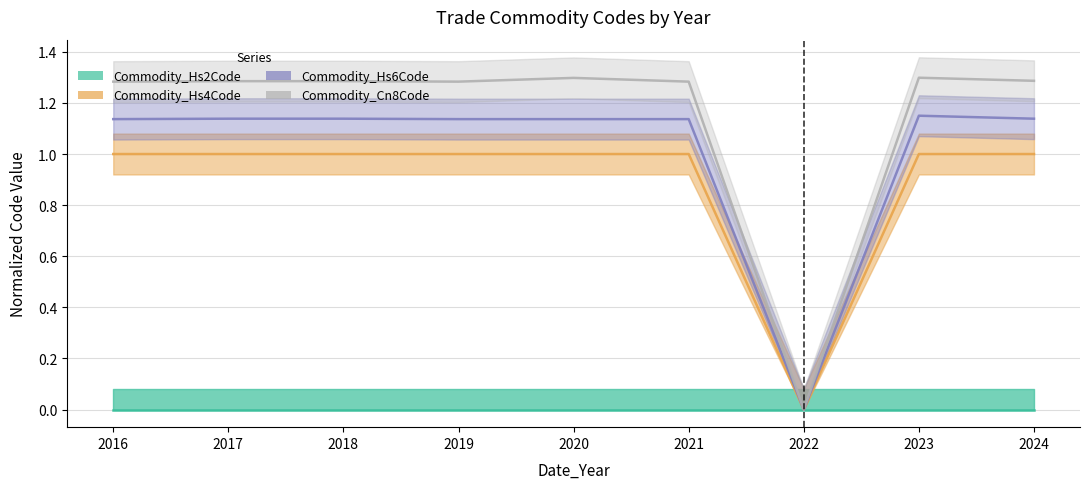

How many interior local peaks does the Commodity_Hs6Code series have?

1